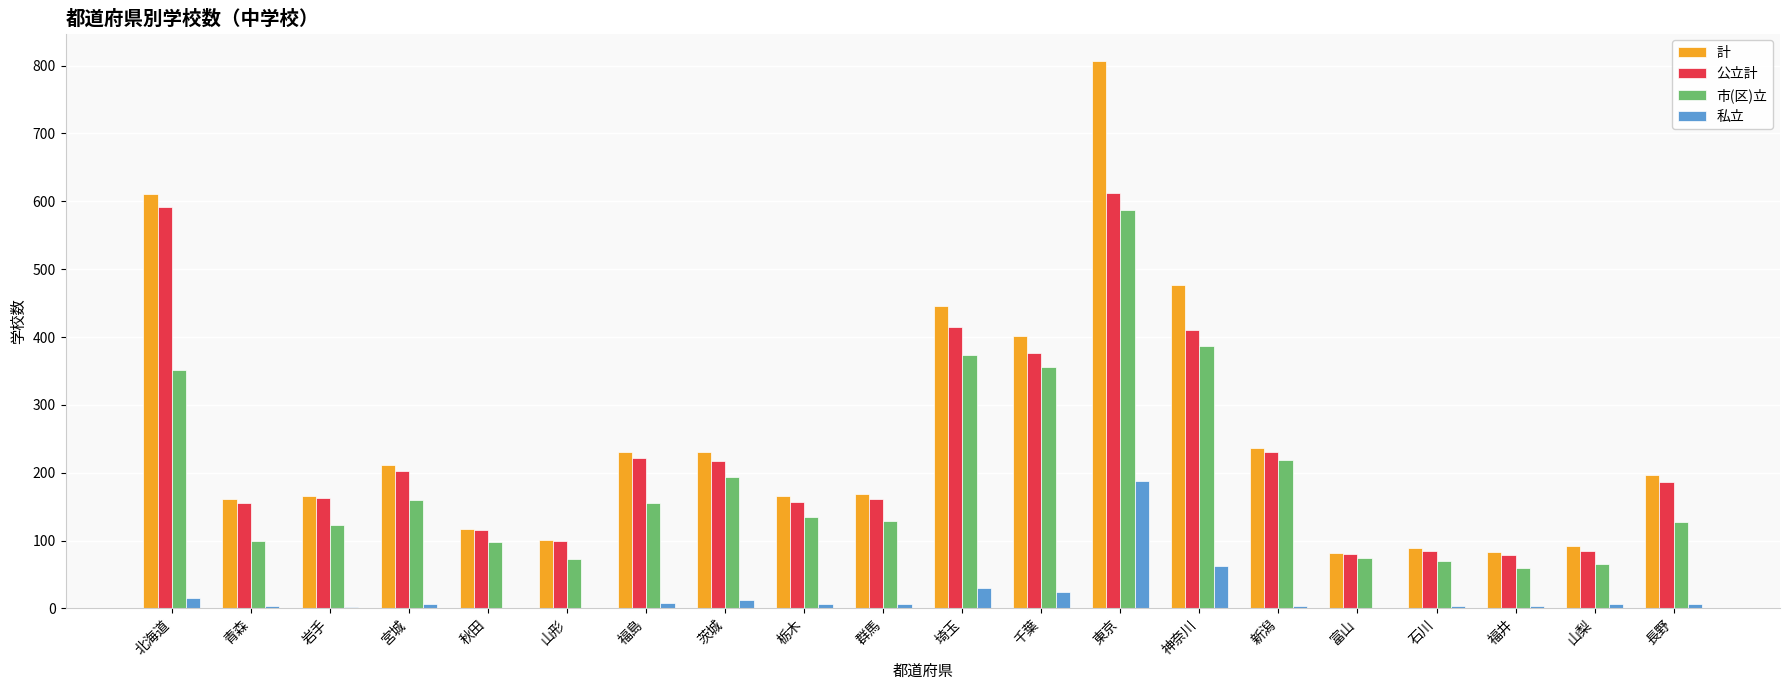

The value of 私立 at 栃木 is 7. True or false?

True